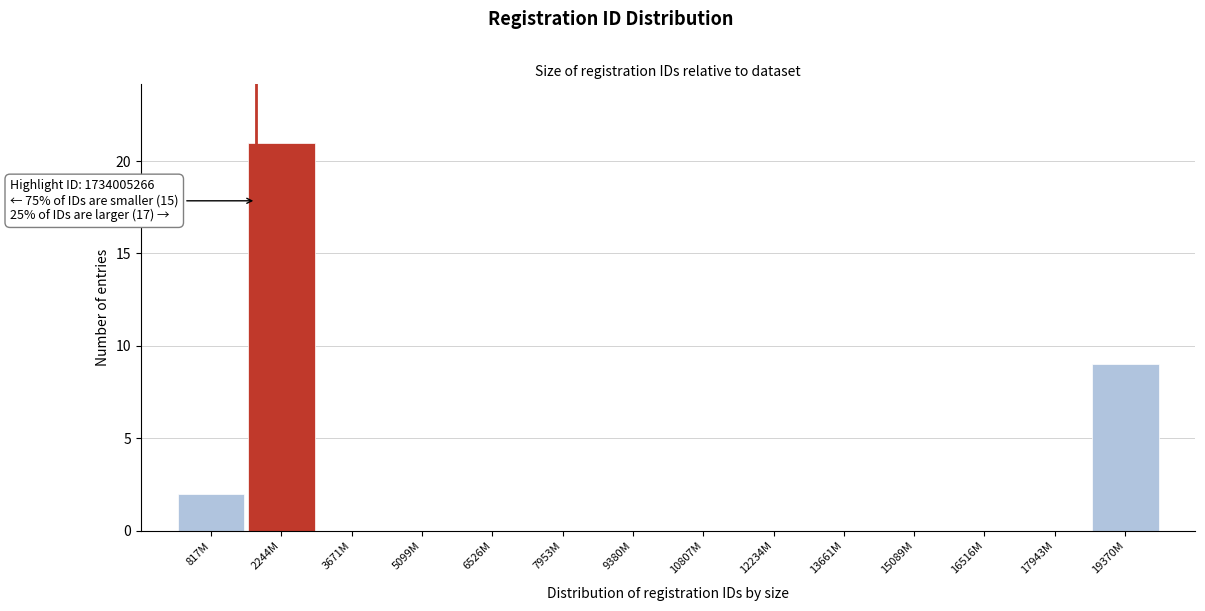

Reading right to left, extract all data points from this chart.

19370M=9	17943M=0	16516M=0	15089M=0	13661M=0	12234M=0	10807M=0	9380M=0	7953M=0	6526M=0	5099M=0	3671M=0	2244M=21	817M=2